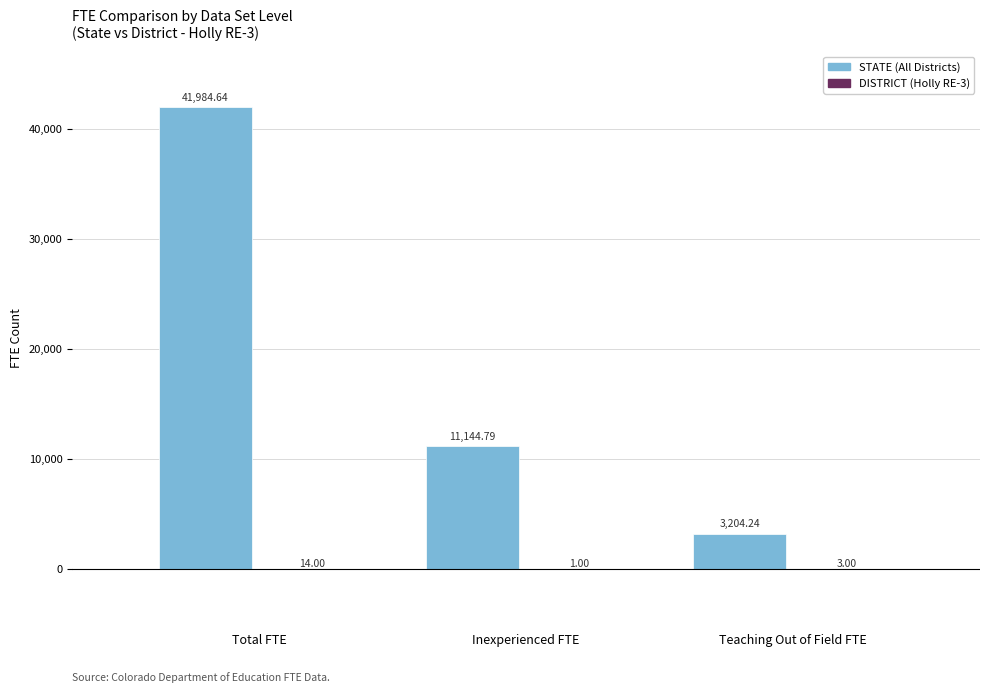

What is the spread (max minus min) of values at Inexperienced FTE?

11143.8